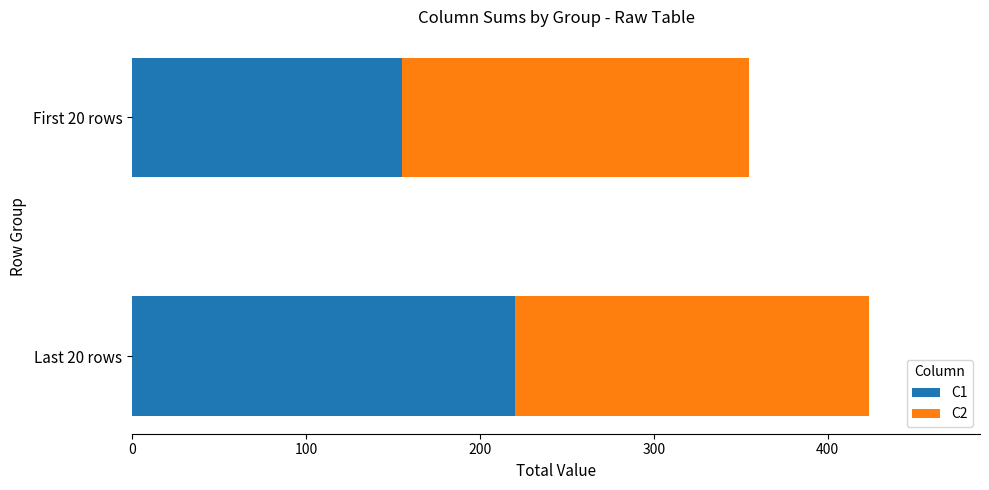

Rank the categories by C1 value from lowest to highest.

First 20 rows, Last 20 rows